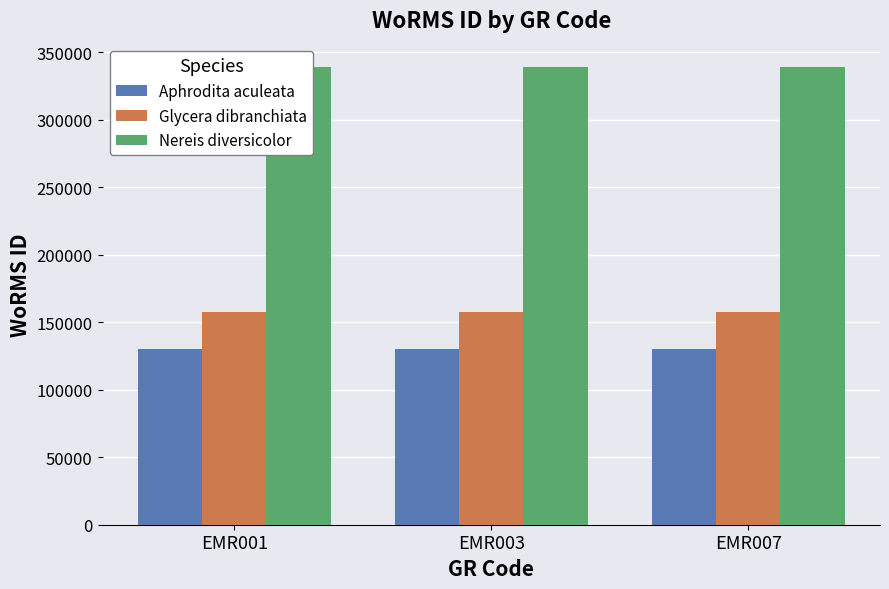

What is the total value across all series at EMR007?

626606